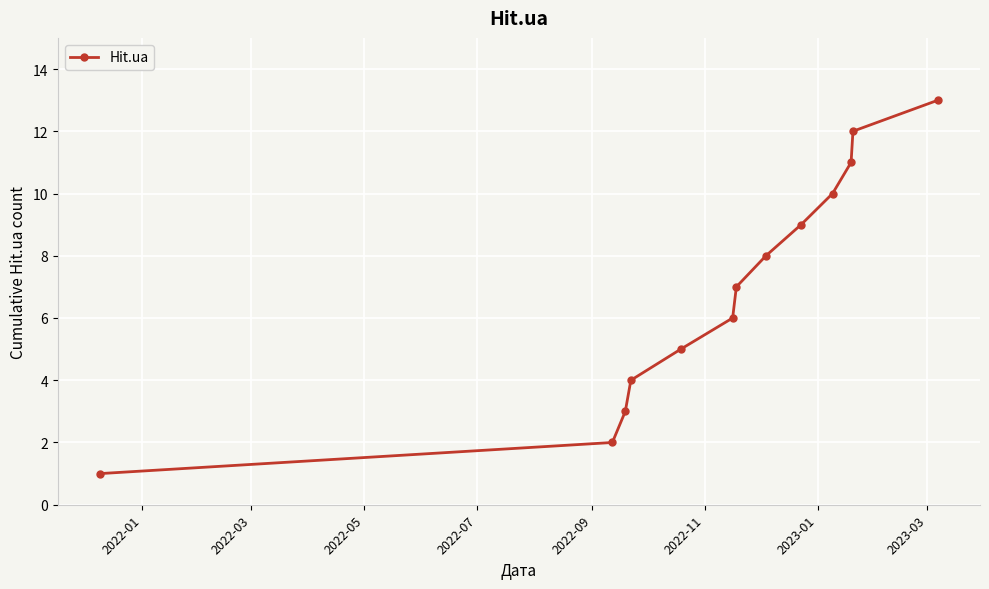

How many lines are shown in the chart?

1